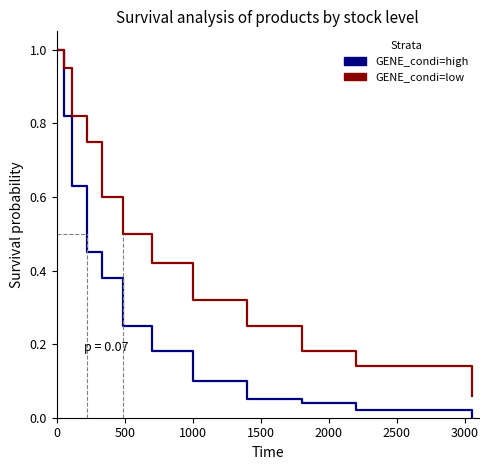

Which series has the widest spread of values?

GENE_condi=high